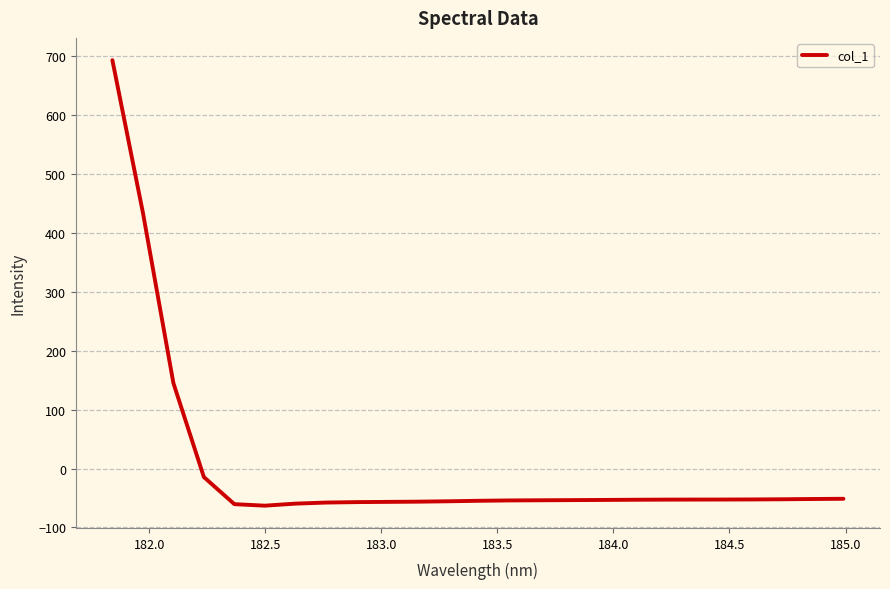

How many positive values are there?

3